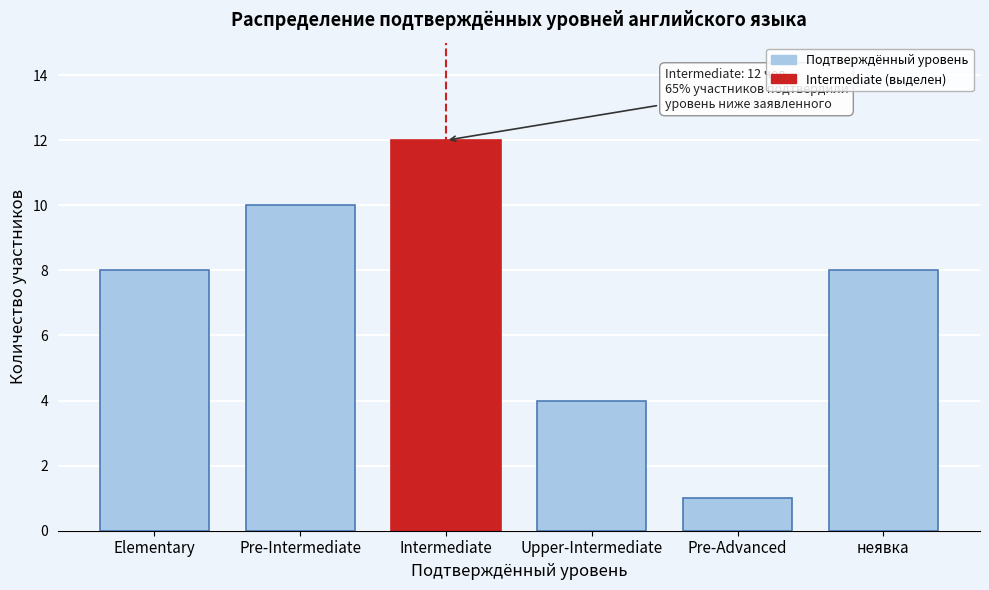

Reading left to right, list all the values displayed in this chart.

Elementary=8	Pre-Intermediate=10	Intermediate=12	Upper-Intermediate=4	Pre-Advanced=1	неявка=8